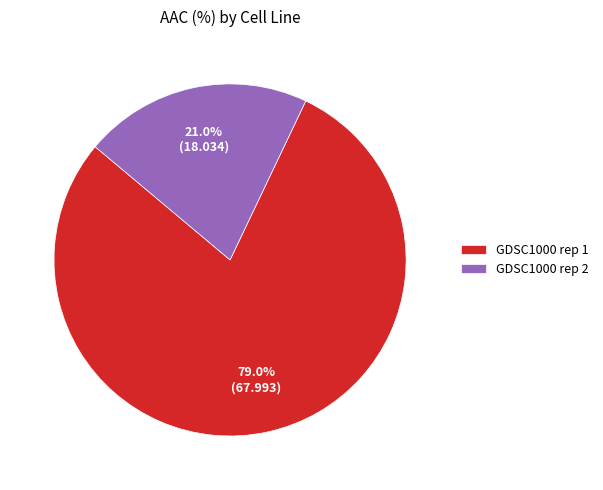

Combined, do GDSC1000 rep 1 and GDSC1000 rep 2 account for over 50%?

Yes